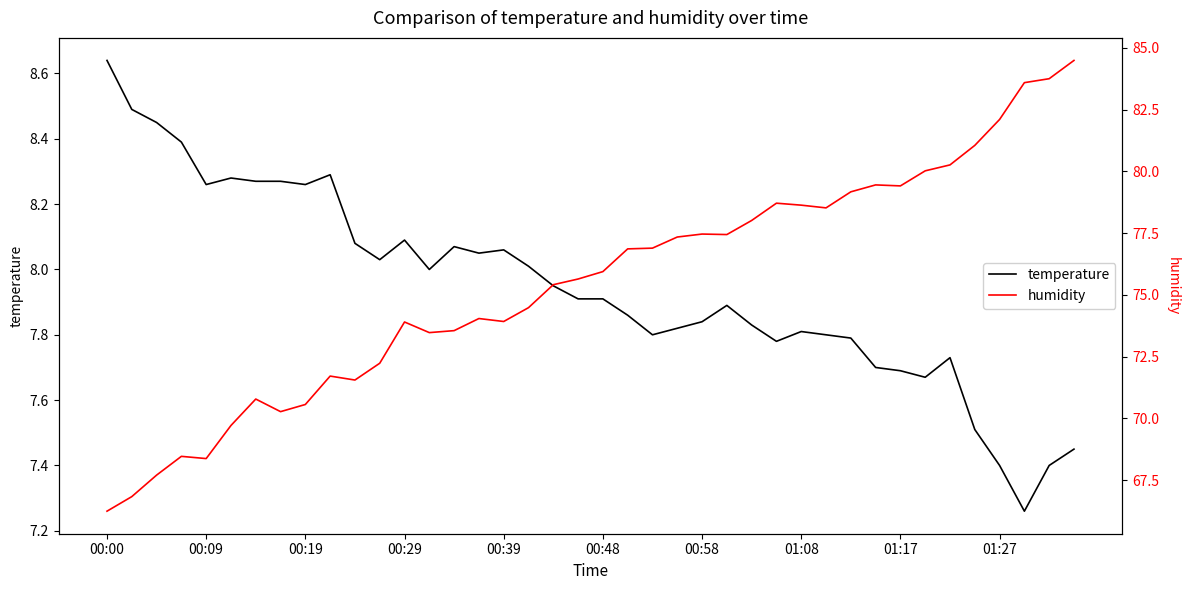

What value does the temperature series have at 15?

8.1